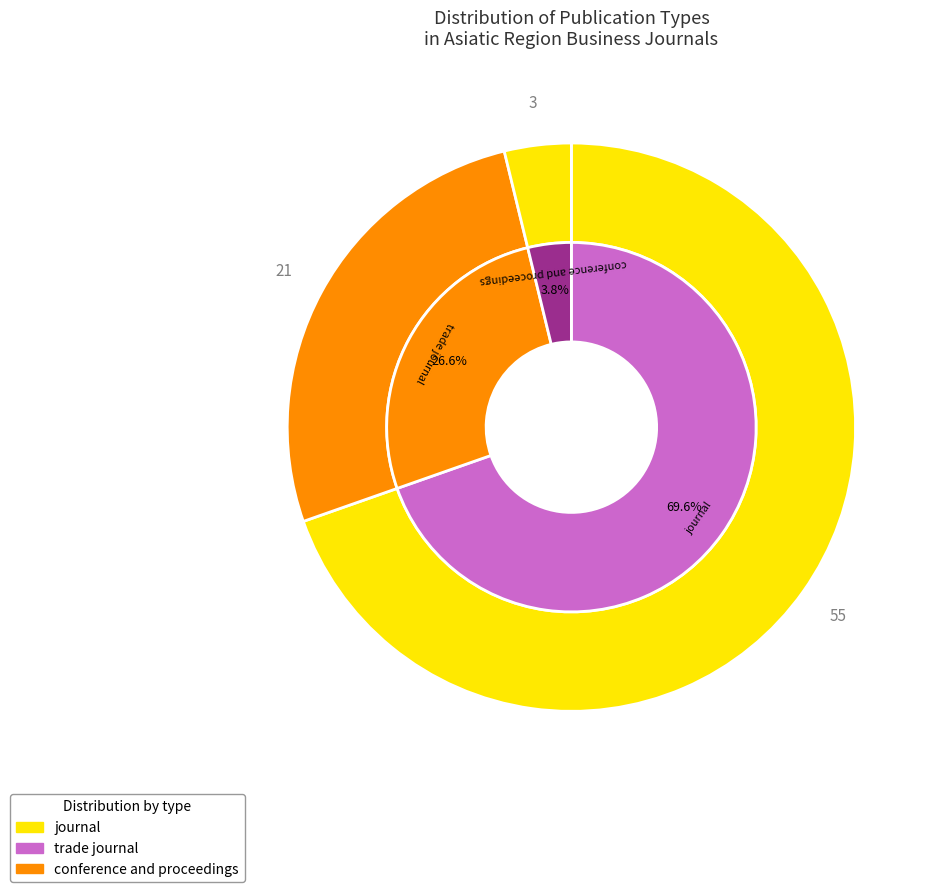

What percentage is the conference and proceedings slice, to the nearest percent?

4%